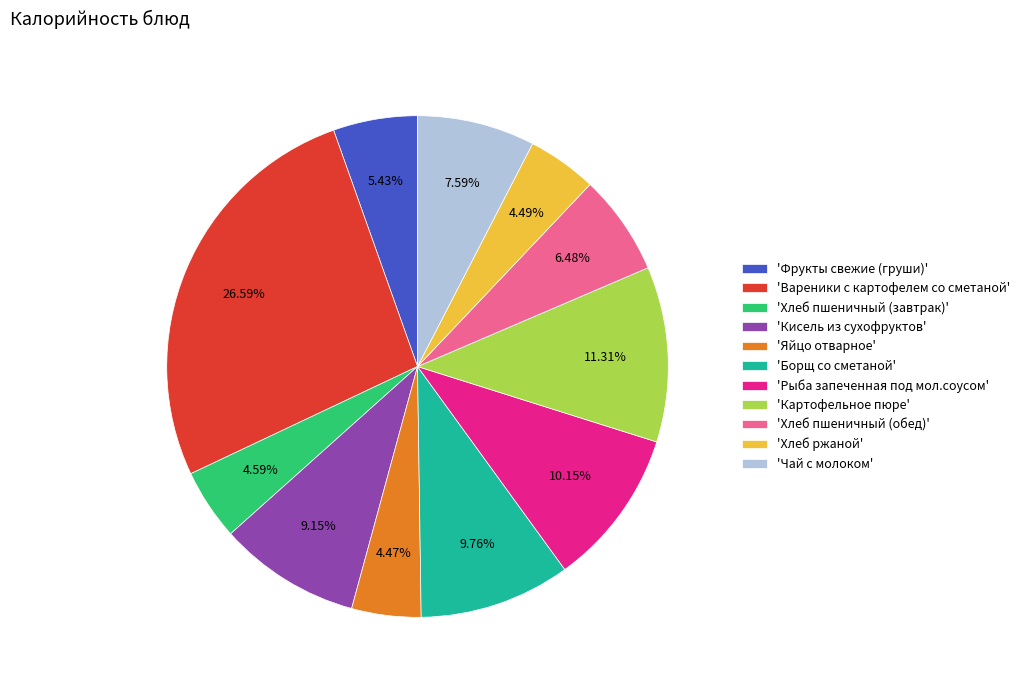

Does any single category account for the majority?

No